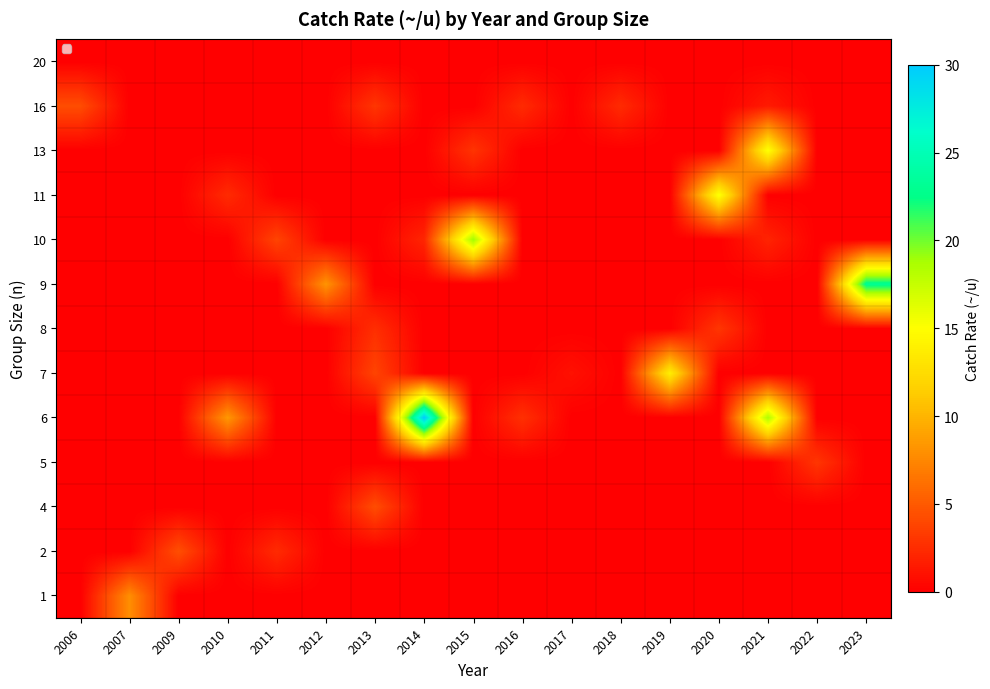

The 6 series shows 6.5 at 2021. True or false?

False